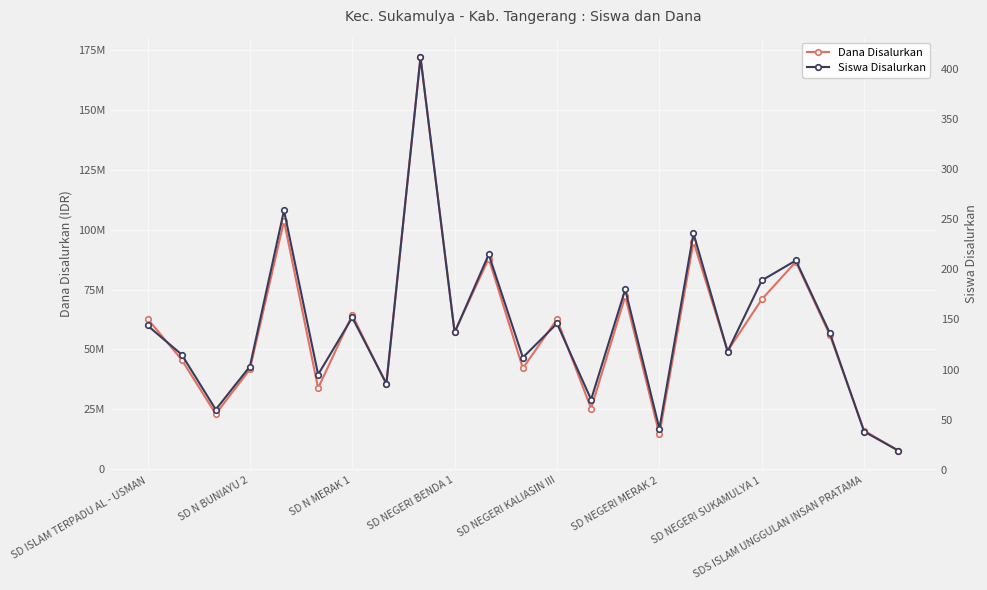

What is the difference between the Dana Disalurkan values at 12 and SD N BUNIAYU 2?

16875000